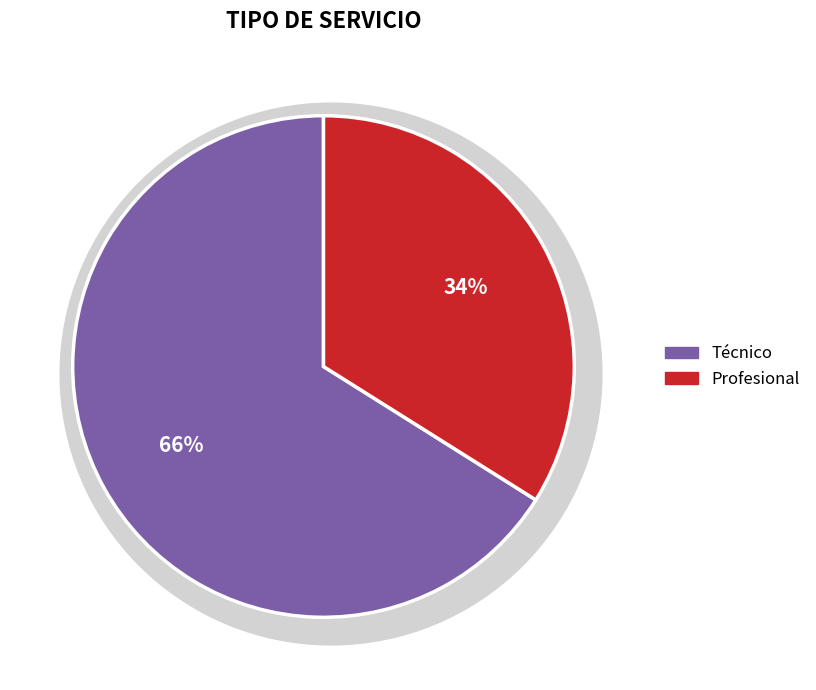

To the nearest percent, what portion does Profesional represent?

34%